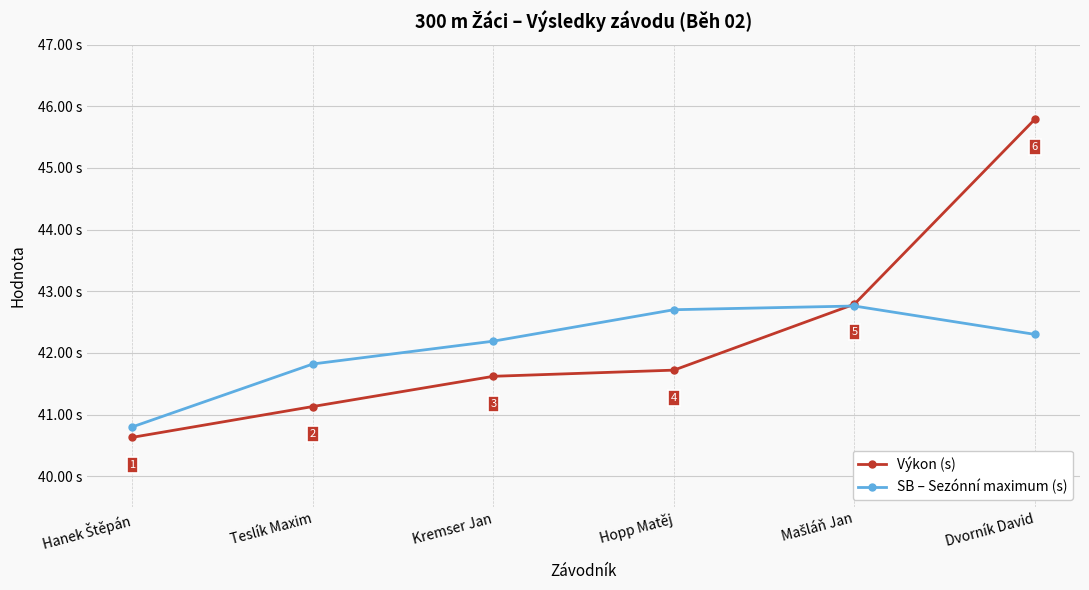

Which series has the largest range (max minus min)?

Výkon (s)